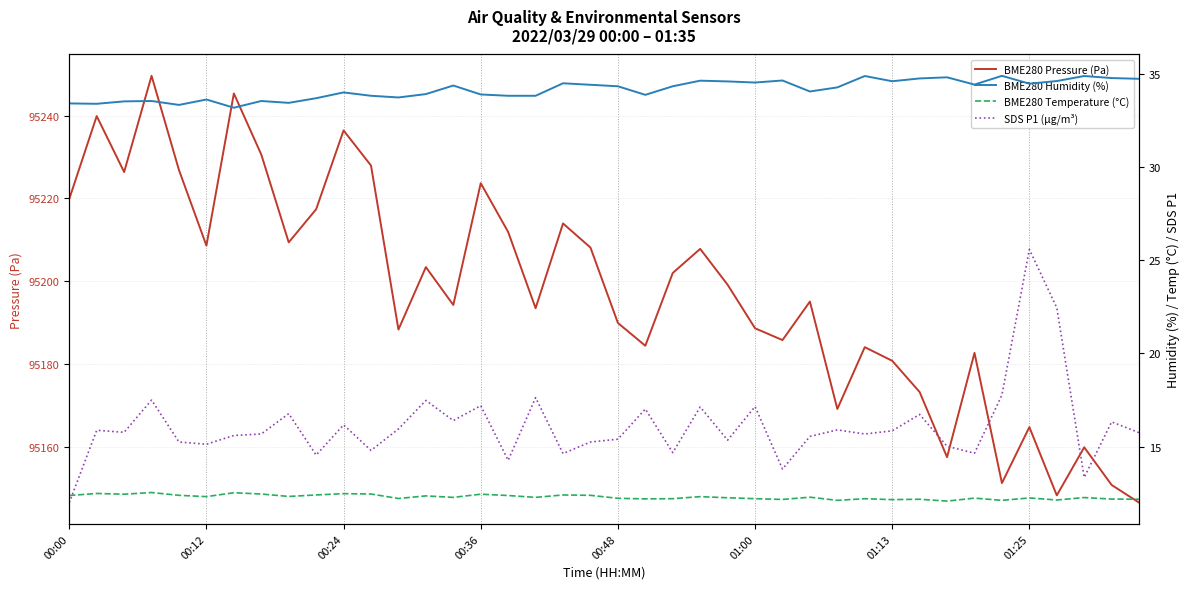

Between 15 and 31, which series saw the biggest shift?

BME280 Pressure (Pa)